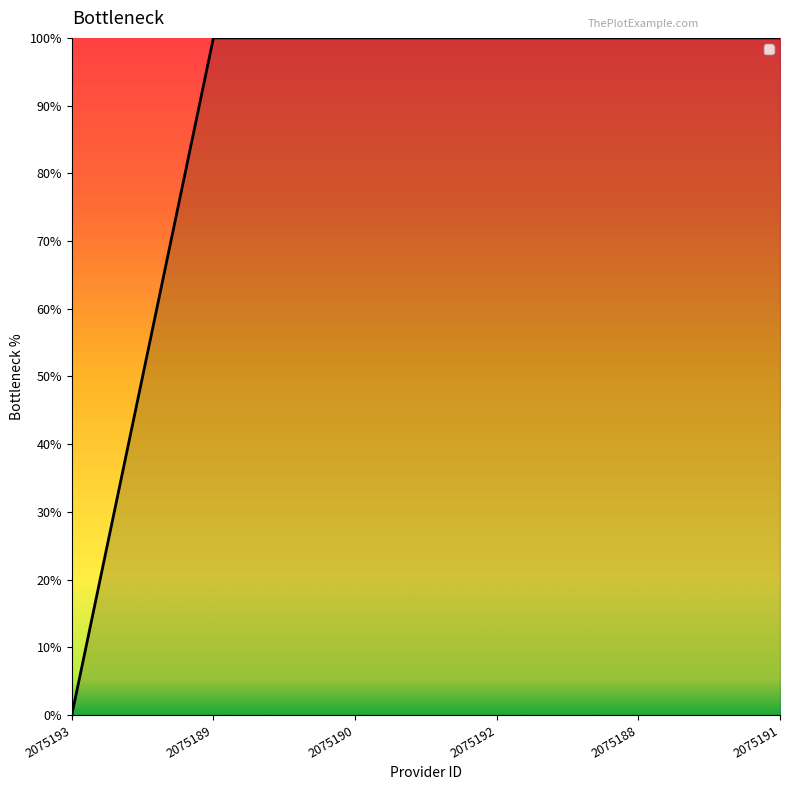

Does the chart have visible grid lines?

No